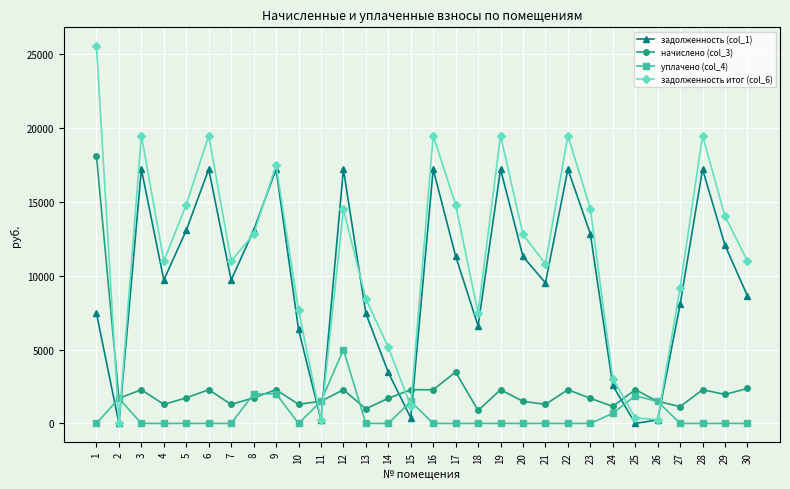

Which series has the widest spread of values?

задолженность итог (col_6)